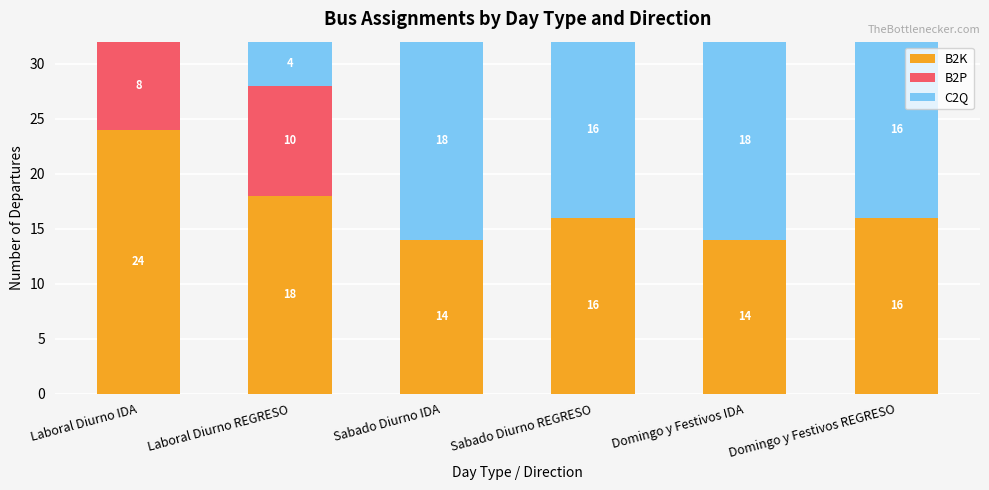

How many B2K values are between 14 and 18?

5